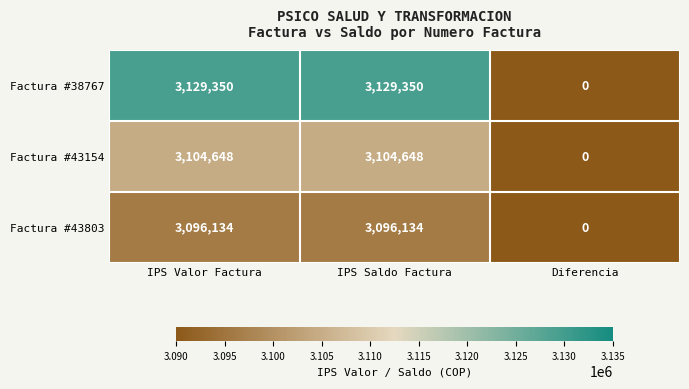

Is it true that Factura #38767 equals 0 at Diferencia?

True